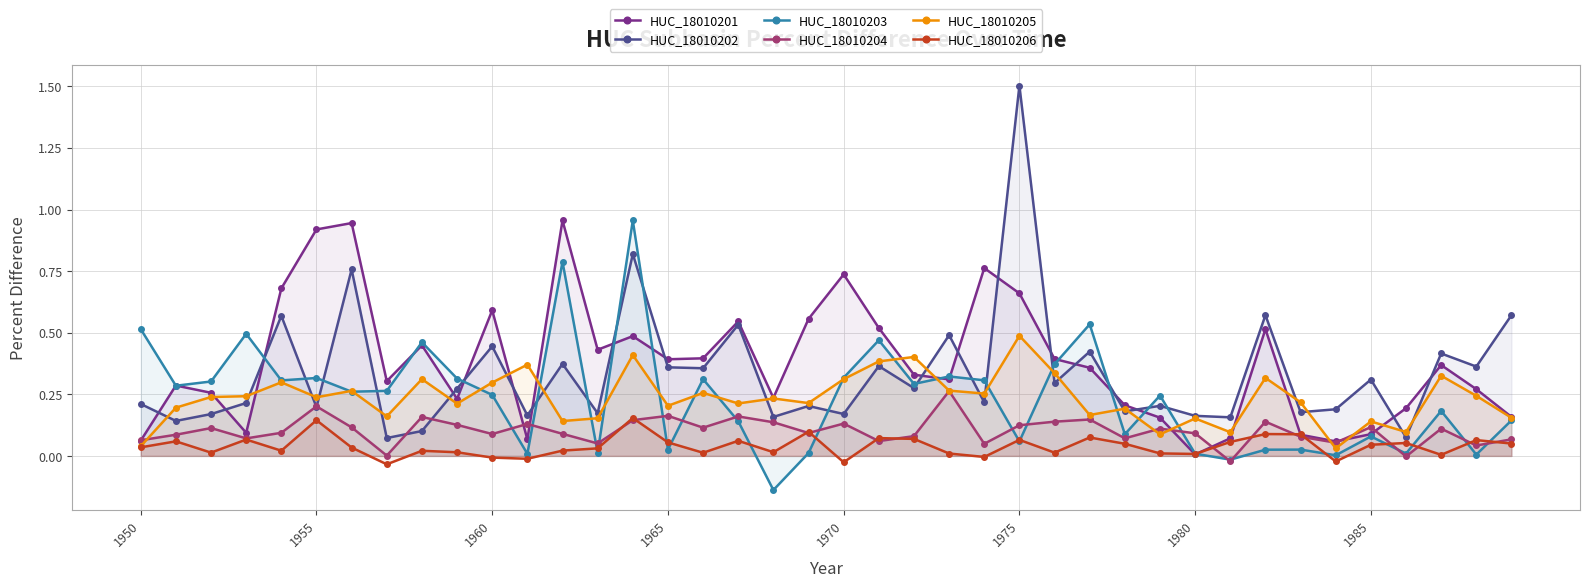

Which series has the widest spread of values?

HUC_18010202